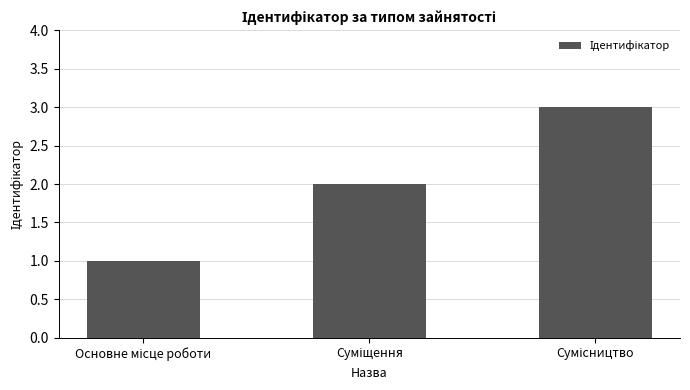

Are the bars horizontal?

No